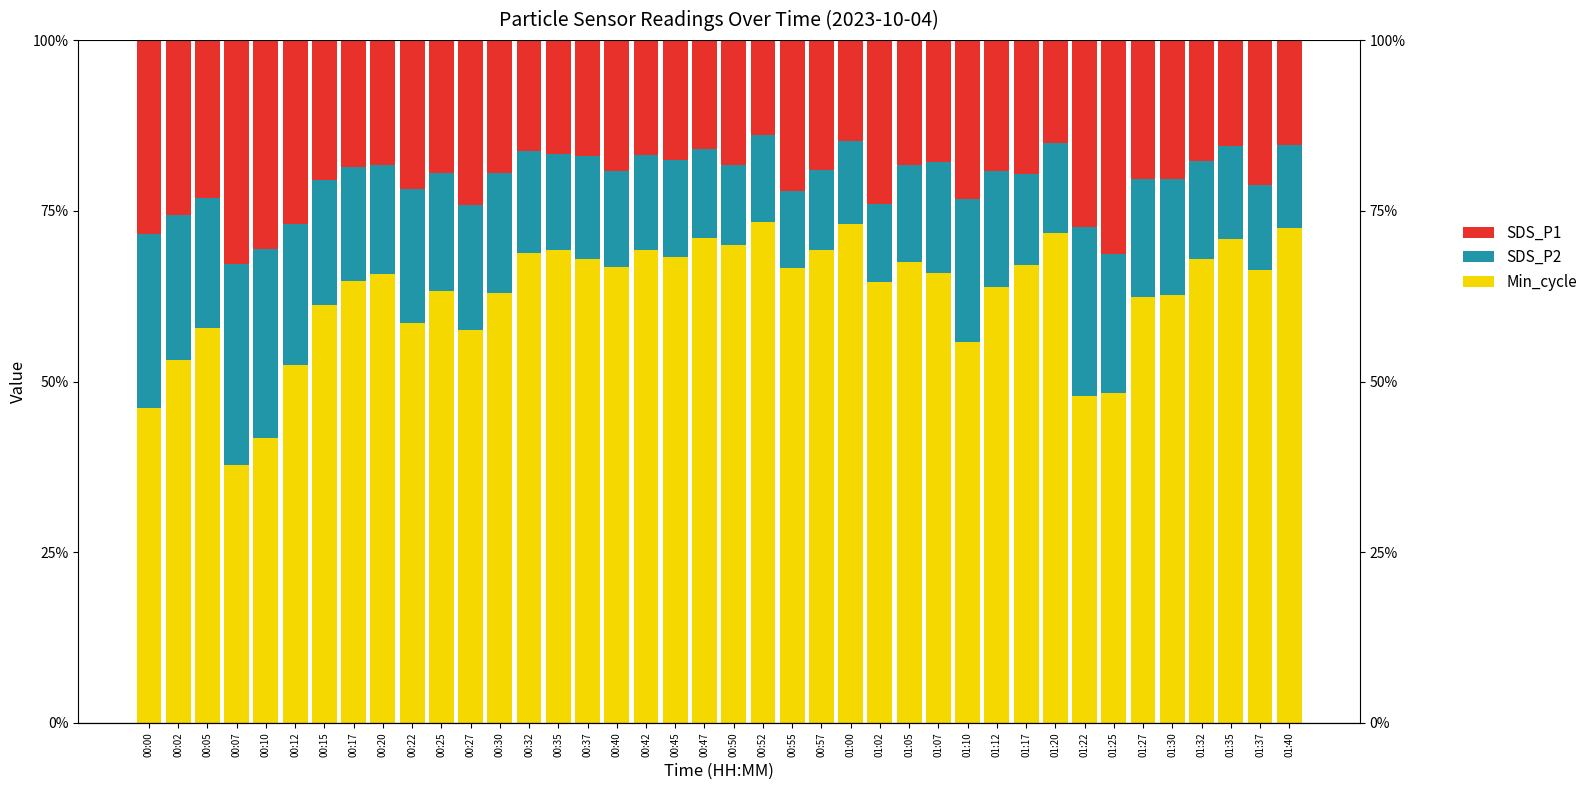

At which category is the sum across all series the highest?

00:10